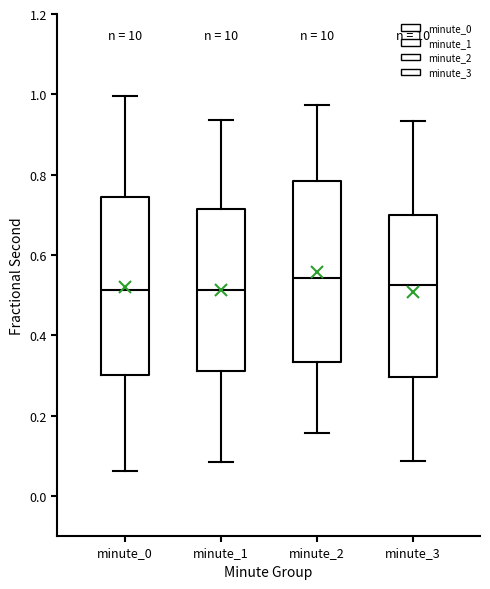

Where does the upper whisker of the box for minute_1 end on the y-axis? The values are not printed on the chart, so give them approximately, as read against the axis.

0.94